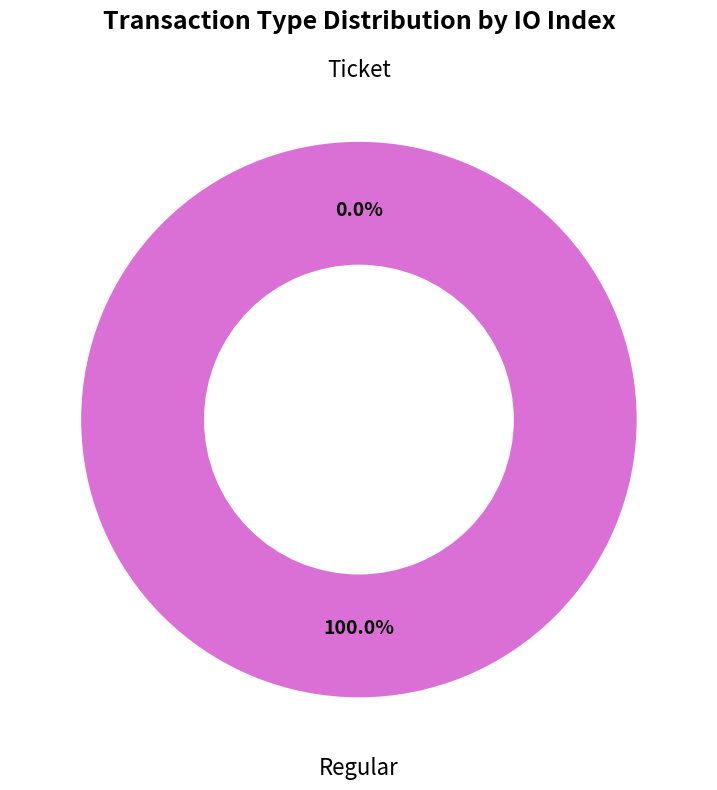

To the nearest percent, what is the average slice percentage?

50%